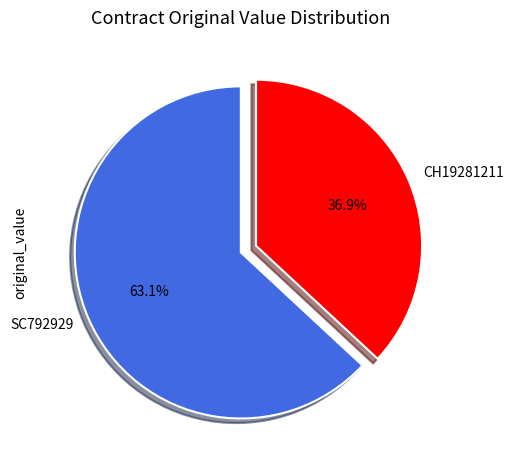

Which slice represents more than half of the pie?

SC792929